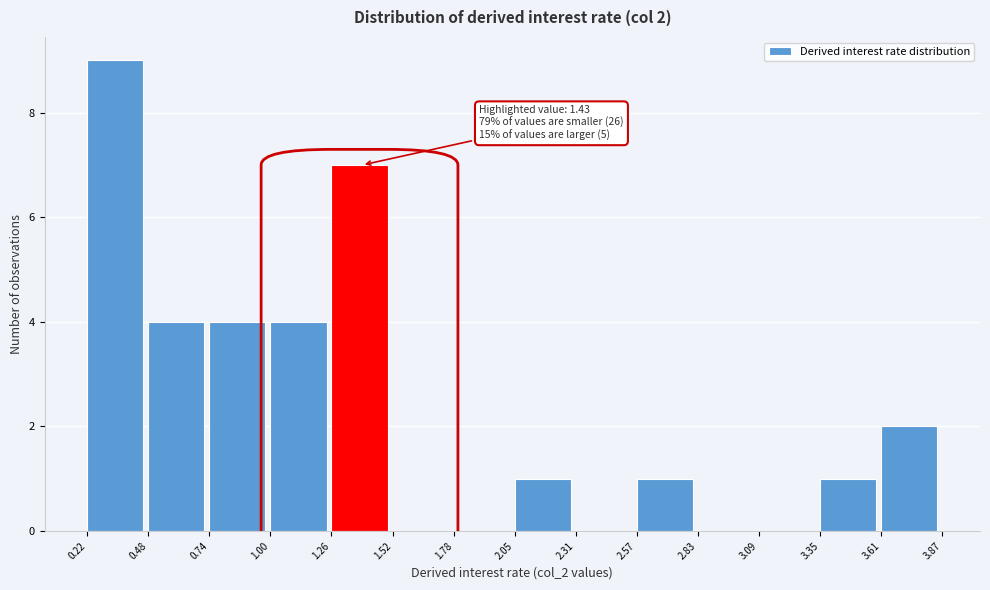

Over which range of the x-axis is the bar tallest?

0.22 to 0.48